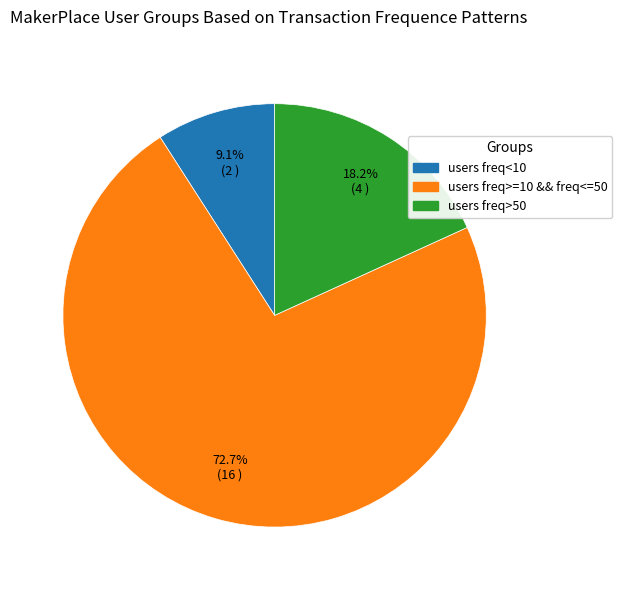

Is there any slice that represents more than half of the pie?

Yes